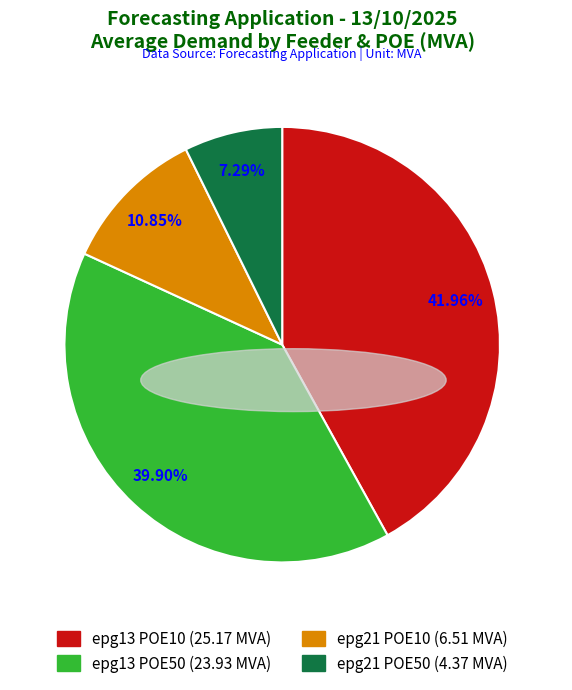

Count the number of slices in the pie.

4